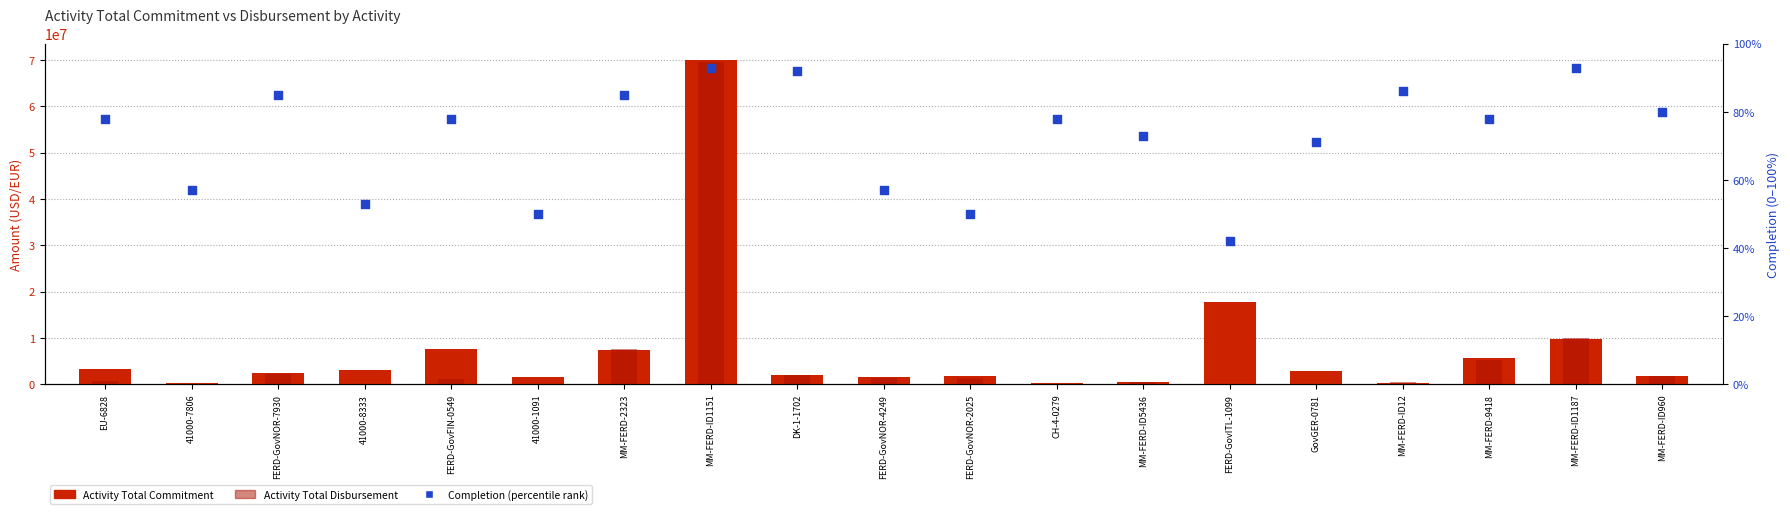

What is the total value across all series at MM-FERD-ID1151?

139564492.9